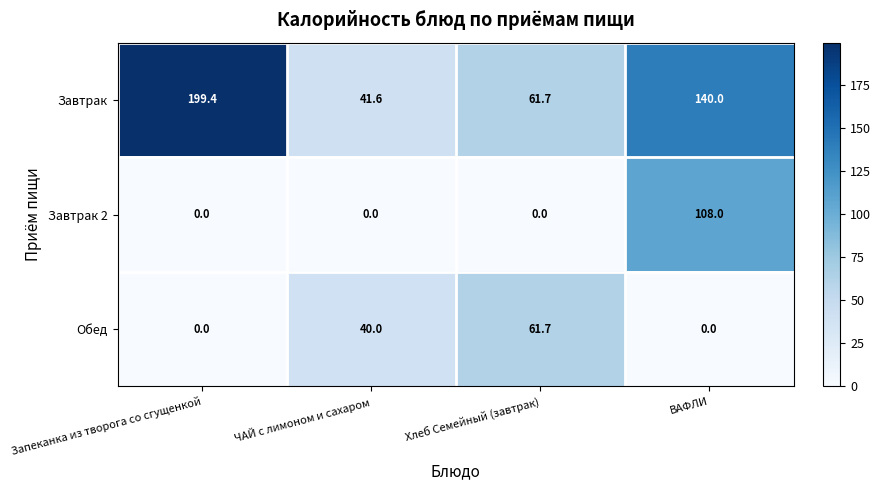

Reading right to left, what are all the values shown in this chart?

Завтрак: 140.0	61.7	41.6	199.4
Завтрак 2: 108.0	0.0	0.0	0.0
Обед: 0.0	61.7	40.0	0.0